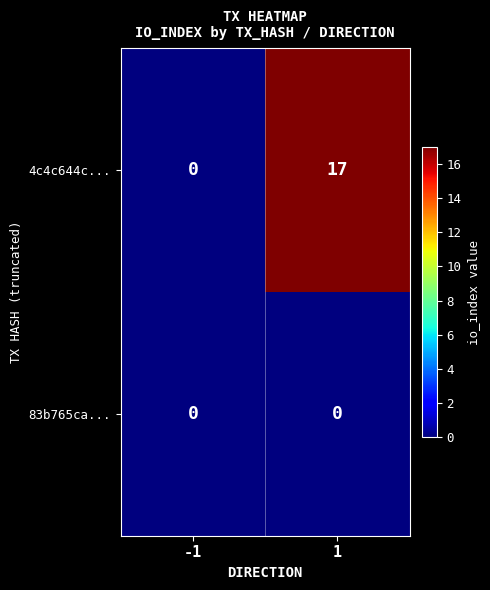

Which series has the largest total across all categories?

4c4c644c...